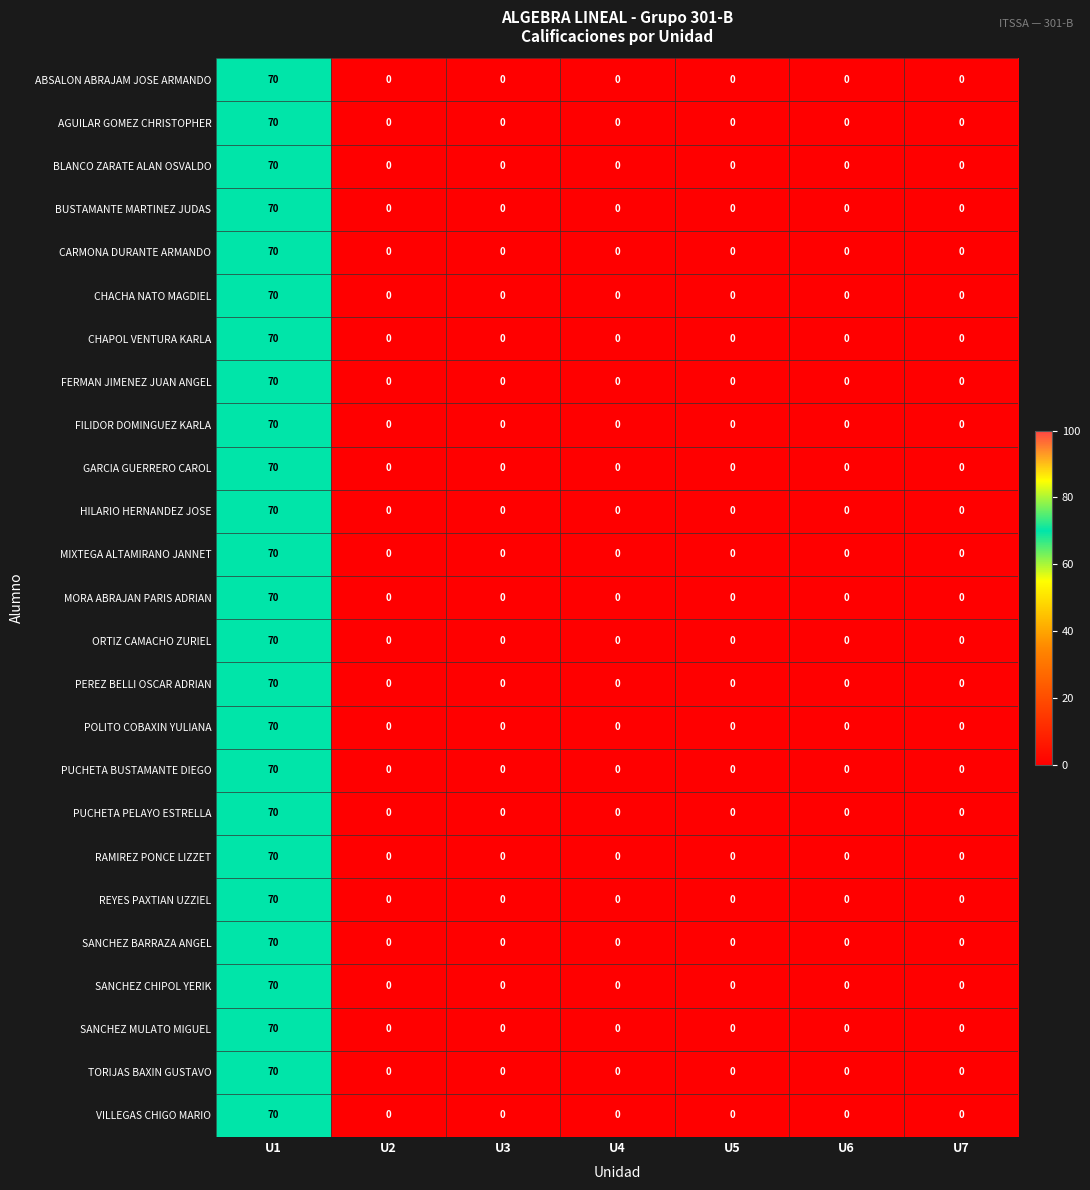

Is it true that PEREZ BELLI OSCAR ADRIAN equals 0 at U7?

True